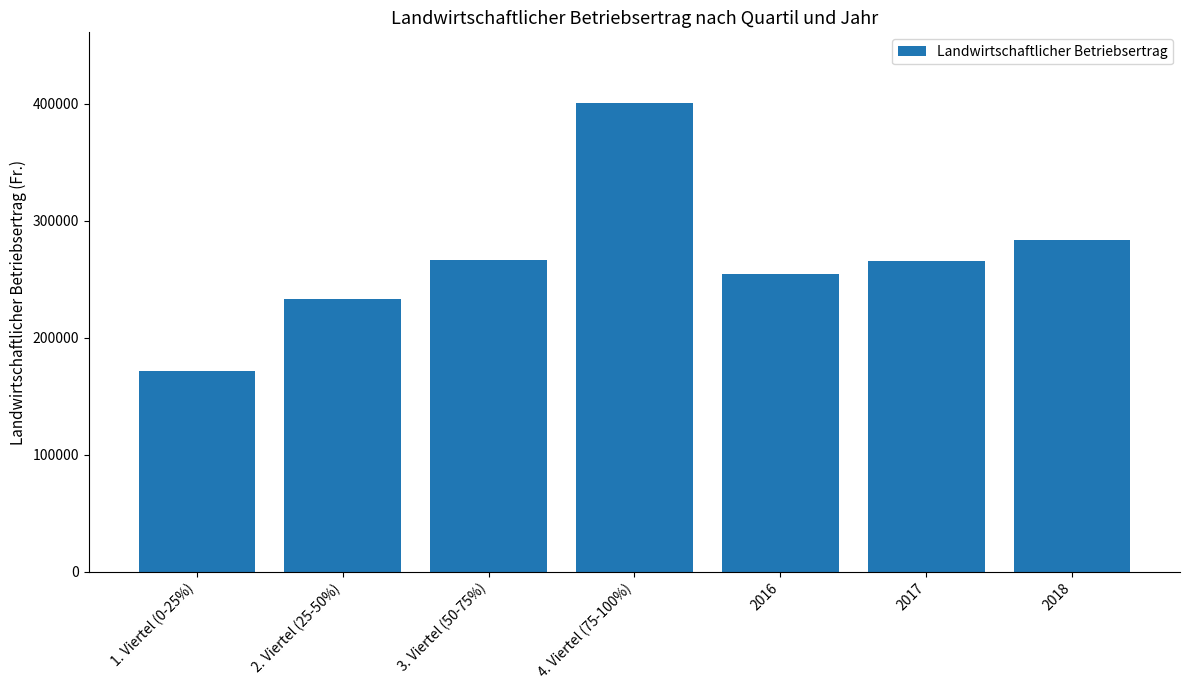

What is the average value?

268079